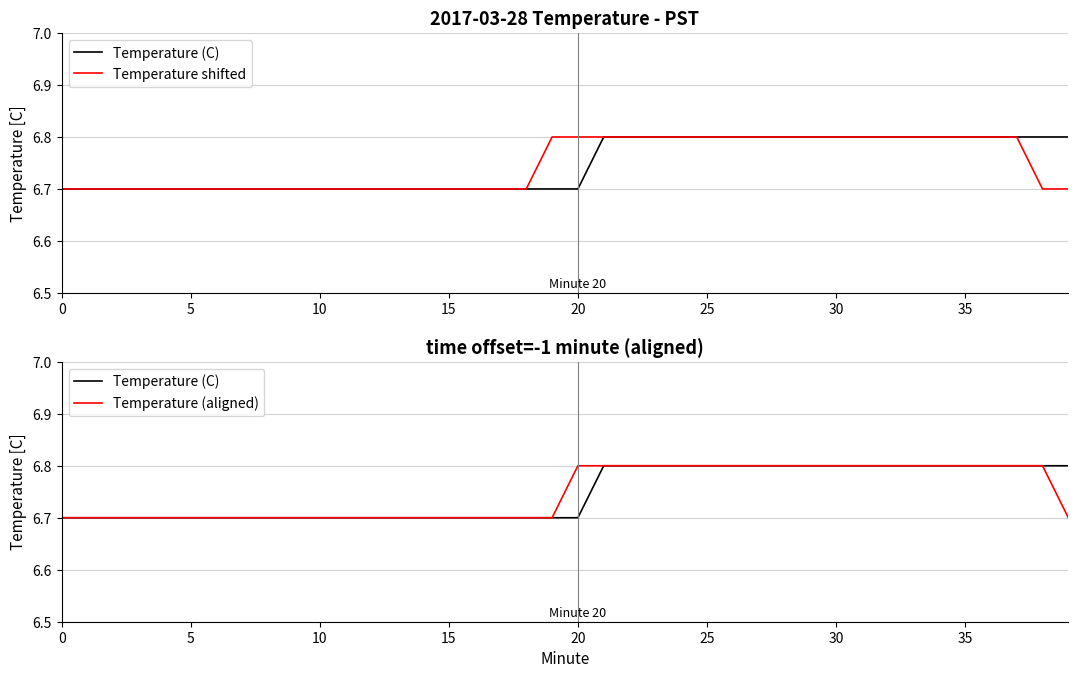

True or false: Temperature (C) has a value of 6.7 at 19.

True